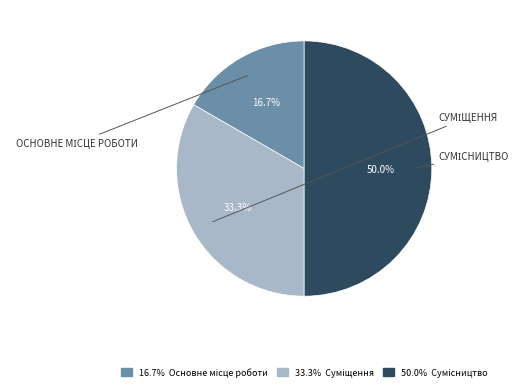

What is the smallest slice in the pie chart?

Основне місце роботи